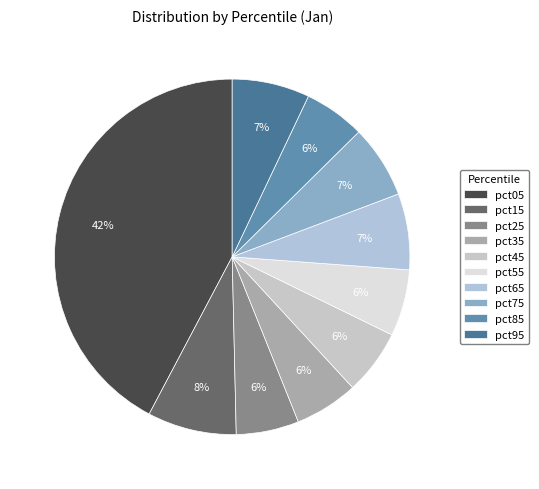

To the nearest percent, what is the combined percentage of pct05 and pct25?

48%